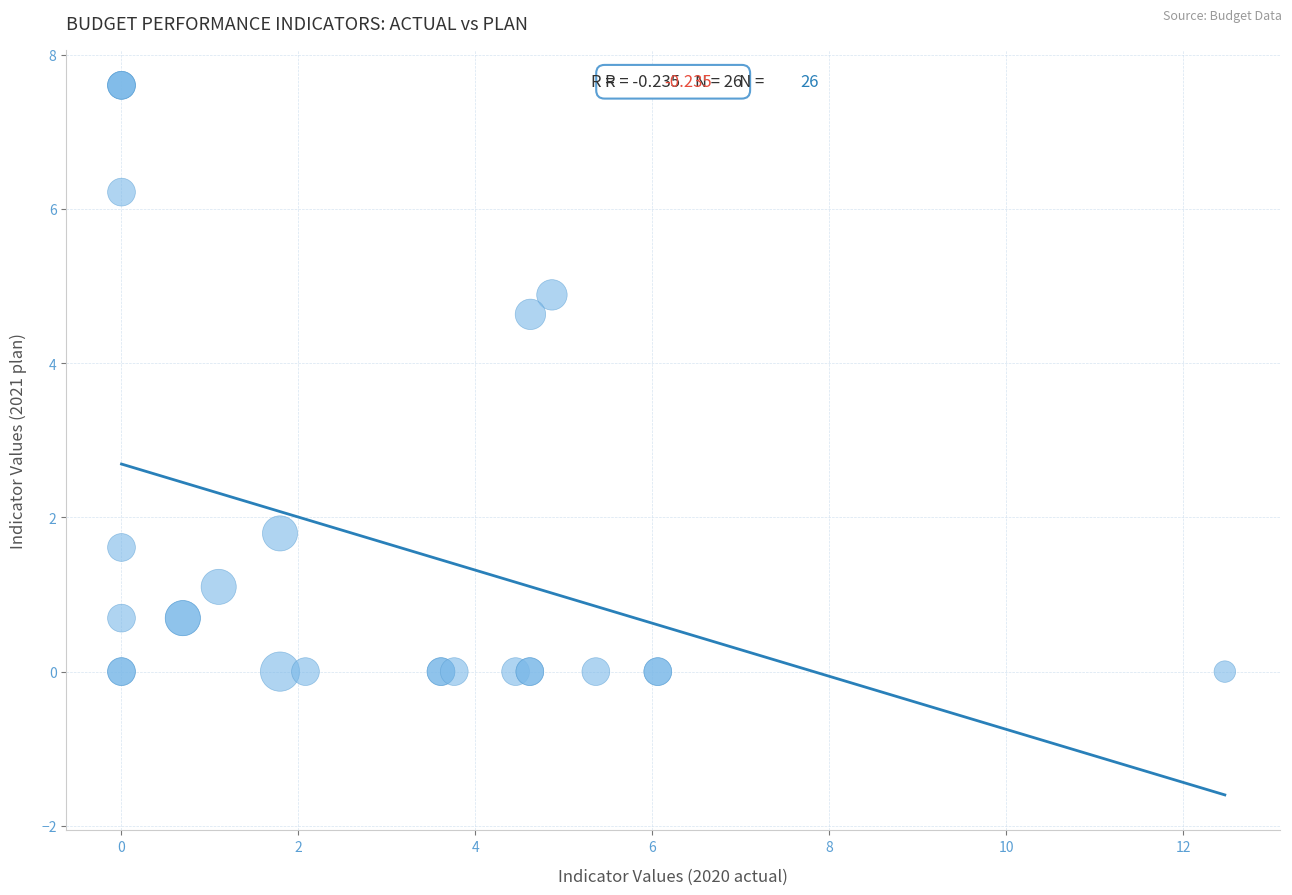

What Y value in the scatter plot is closest to 3?

1.8